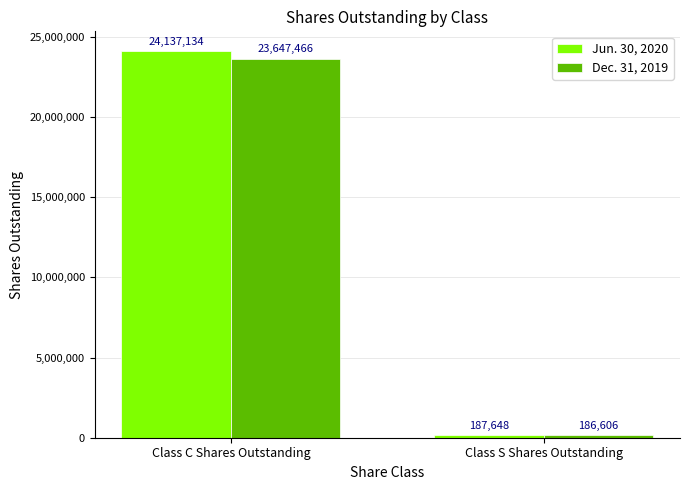

What is the highest value of the Jun. 30, 2020 series?

24137134